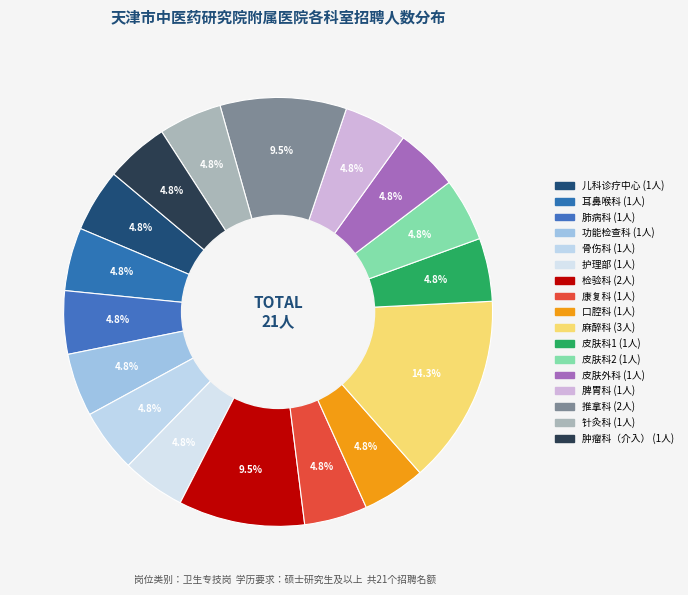

Approximately how many times larger is the value at 肿瘤科（介入） compared to 推拿科?

0.5